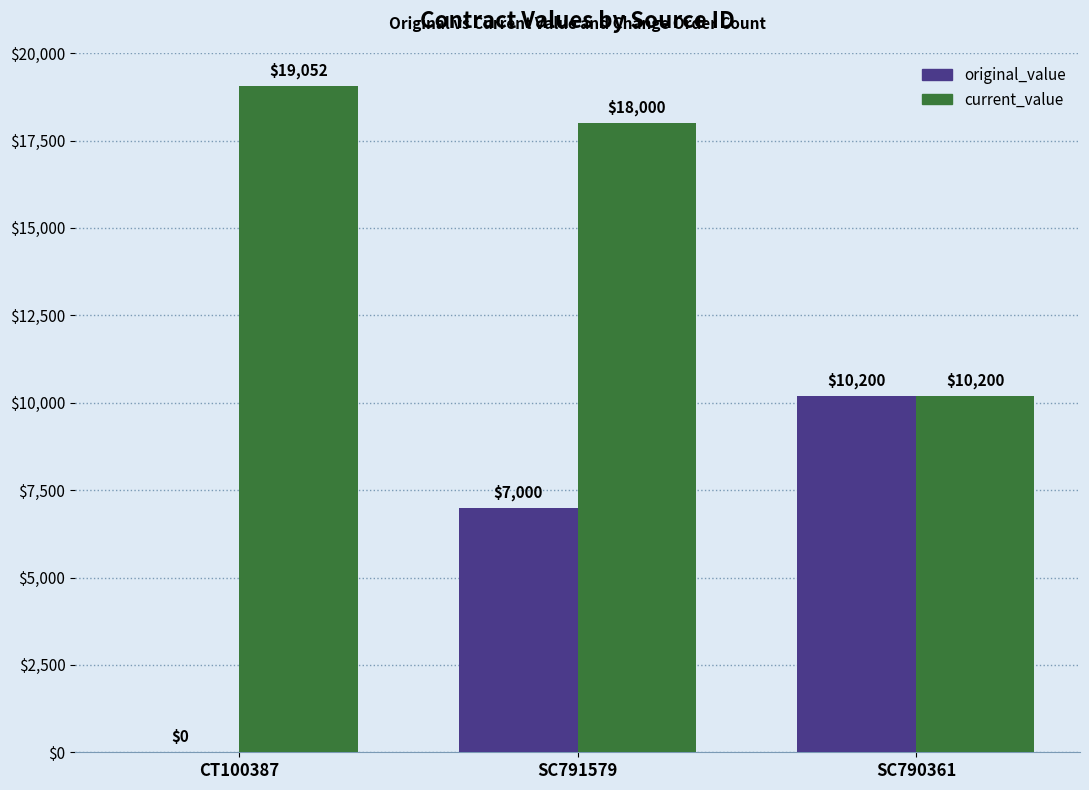

Is the value of original_value at SC791579 greater than the value of current_value at CT100387?

No